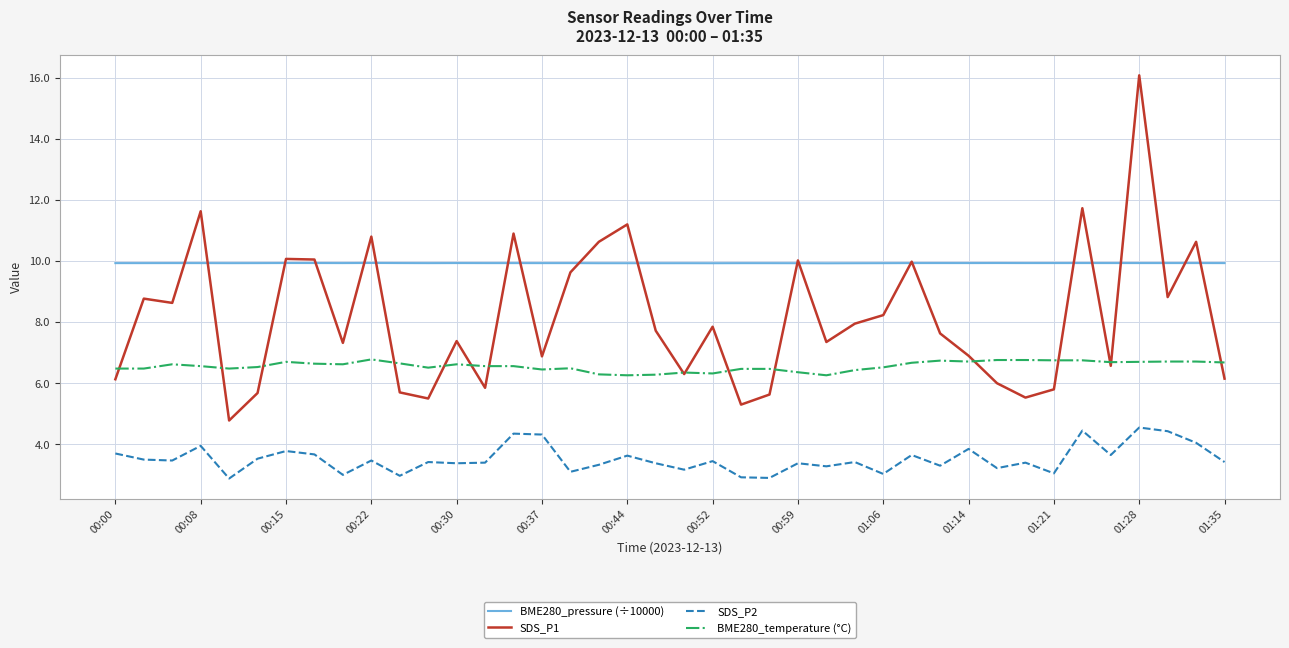

Rank the series by their average value, from lowest to highest.

SDS_P2, BME280_temperature (°C), SDS_P1, BME280_pressure (÷10000)